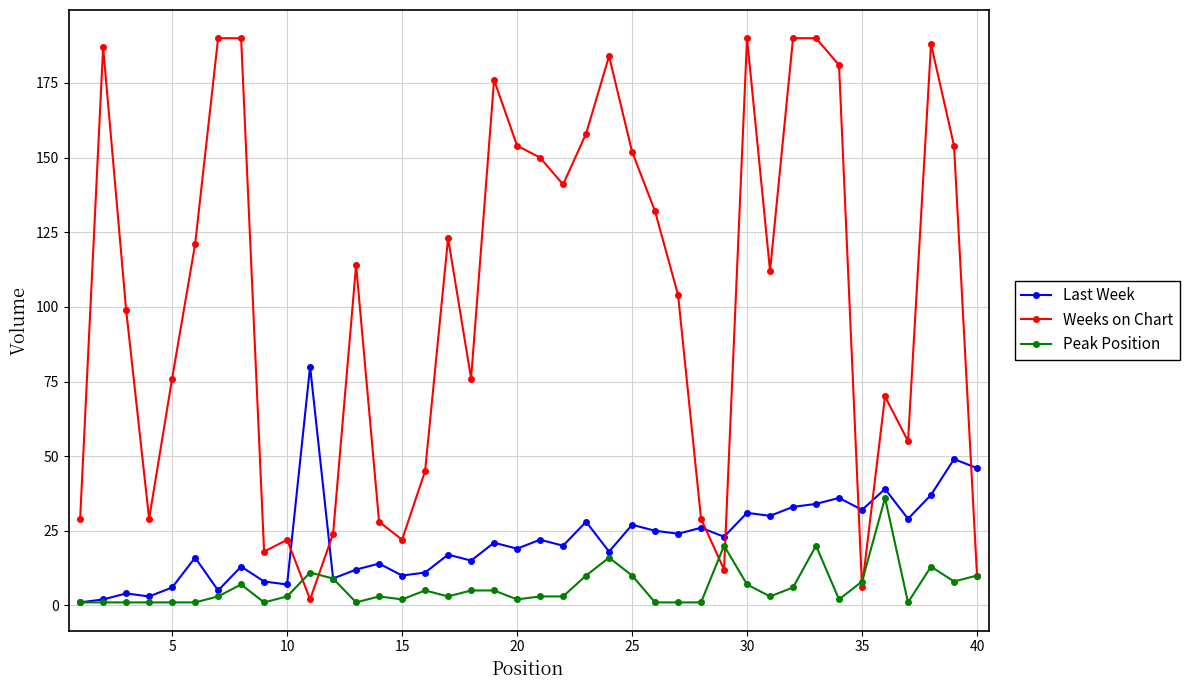

Count the number of categories in the chart.

40